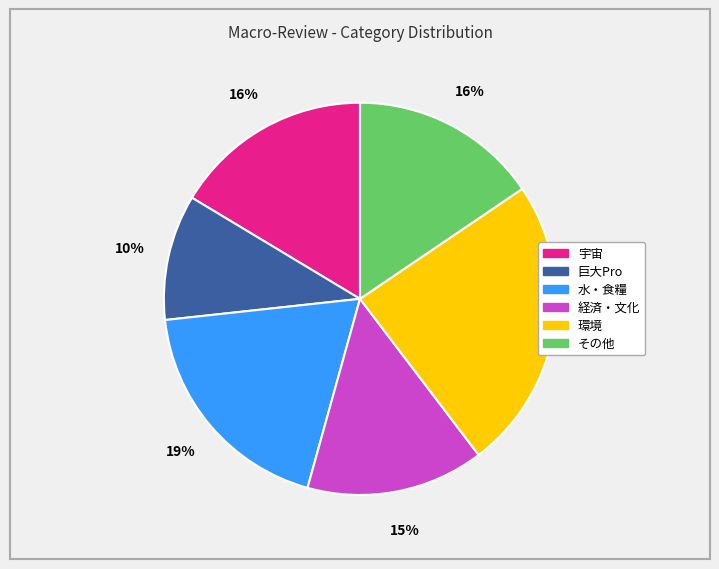

To the nearest percent, what is the average slice percentage?

17%